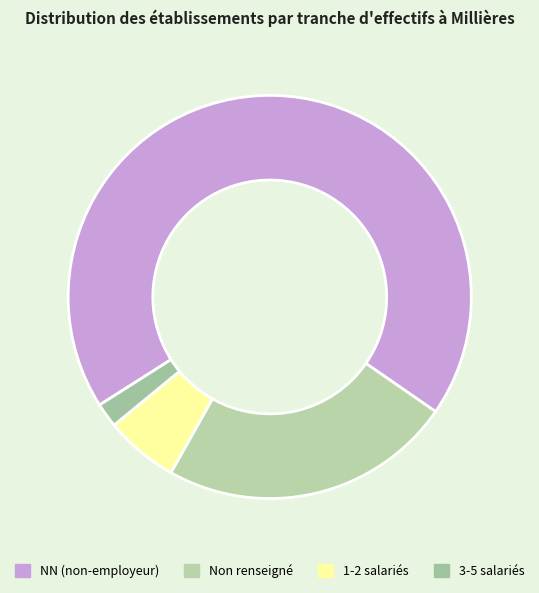

Which slice is the largest?

NN (non-employeur)